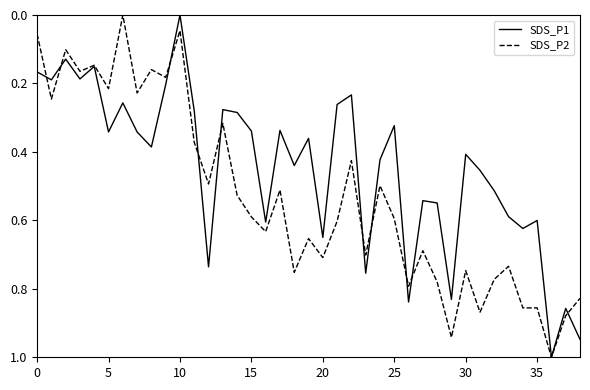

Rank the series by their average value, from highest to lowest.

SDS_P2, SDS_P1